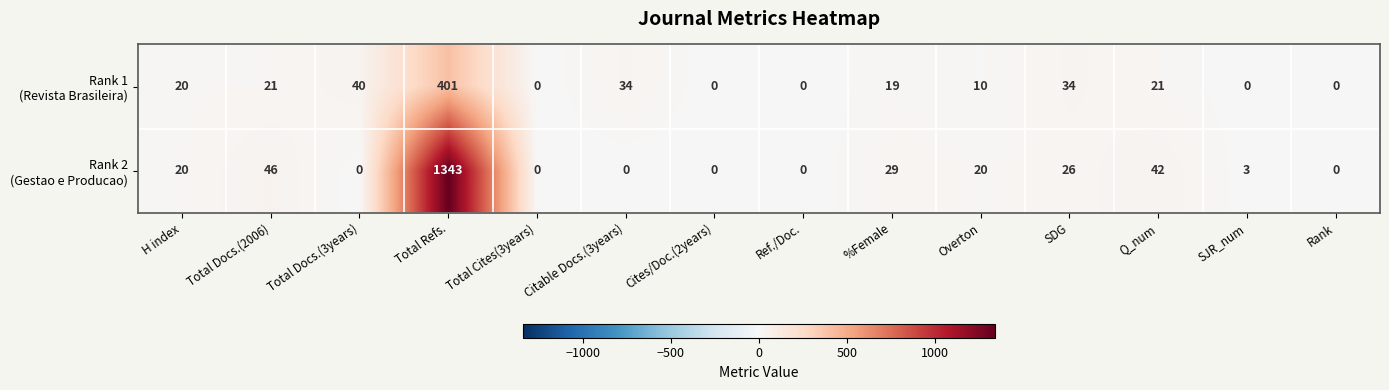

At which category does the chart reach its peak across all series?

Total Refs.